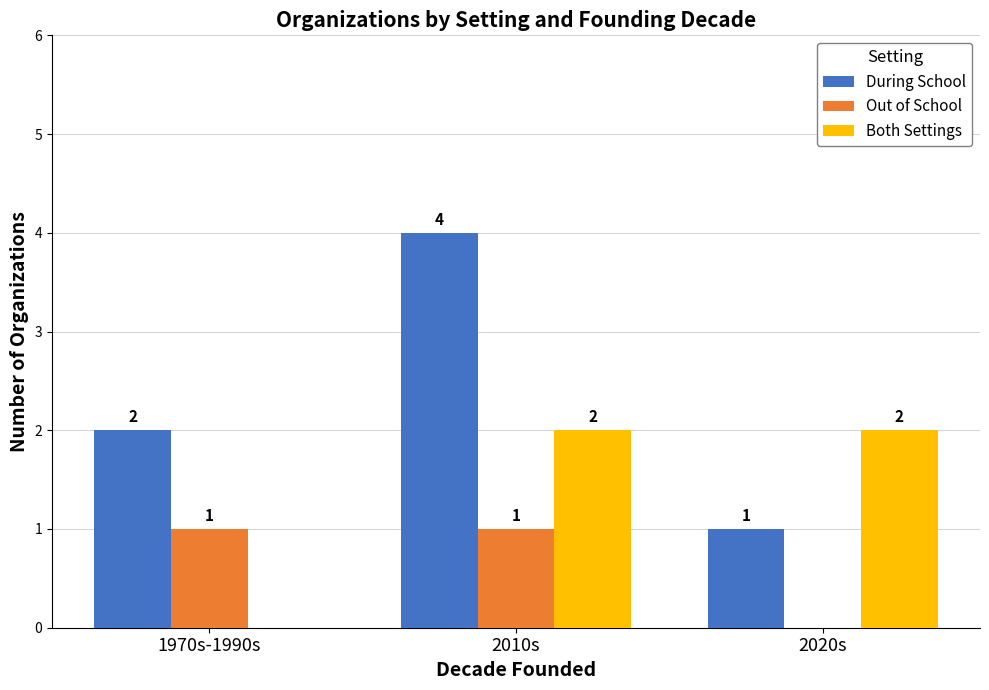

What is the sum of the During School values at 1970s-1990s and 2010s?

6